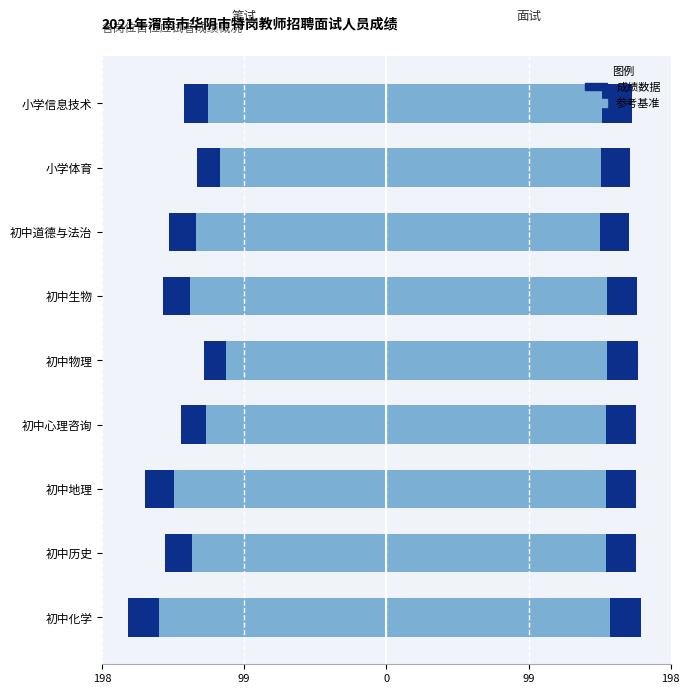

What is the greatest value displayed?

177.0